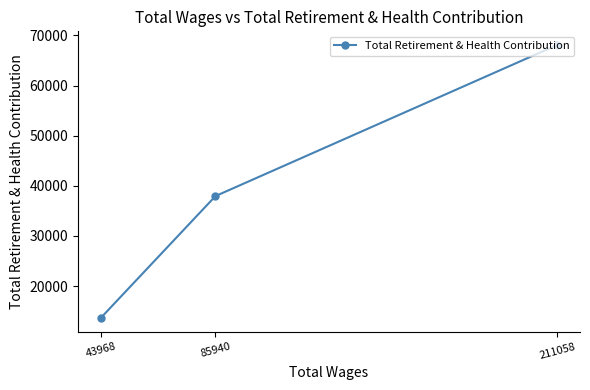

Reading right to left, list all the values displayed in this chart.

211058=68096	85940=37947	43968=13648